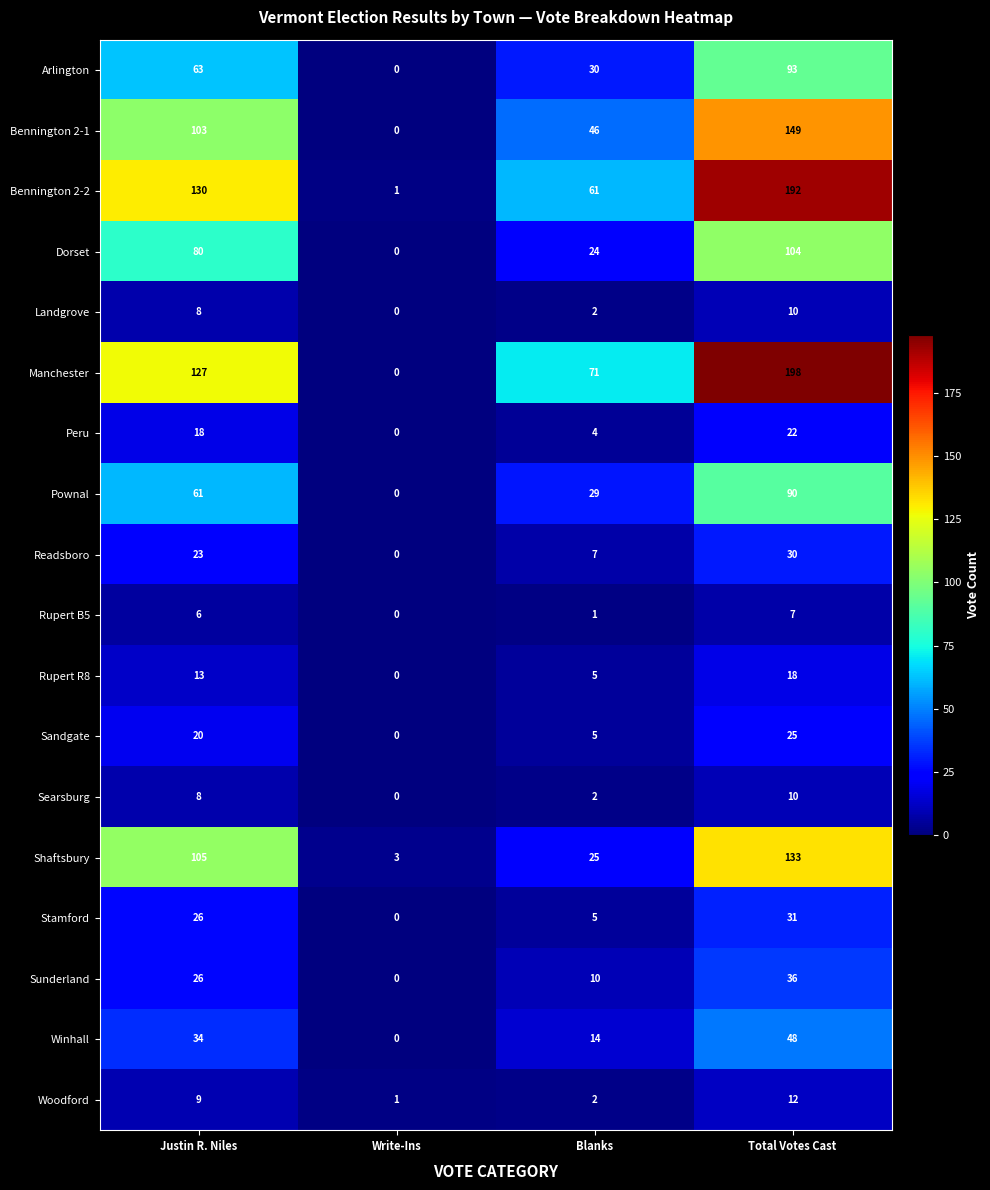

Count the Searsburg values in the range 2 to 10.

3